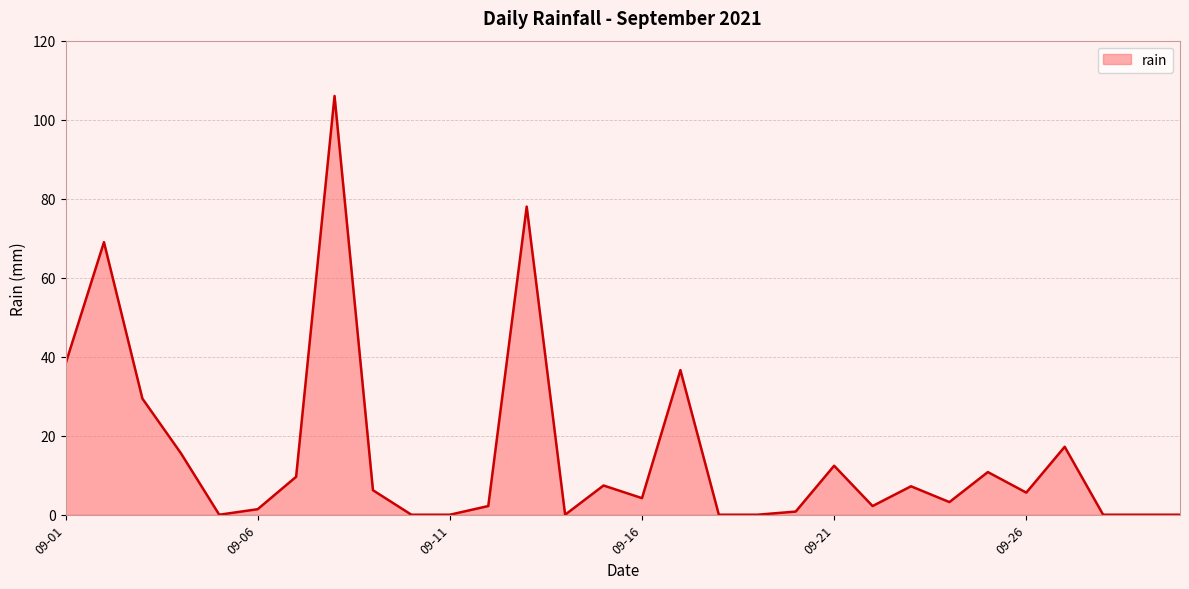

What is the maximum value shown in the chart?

106.0